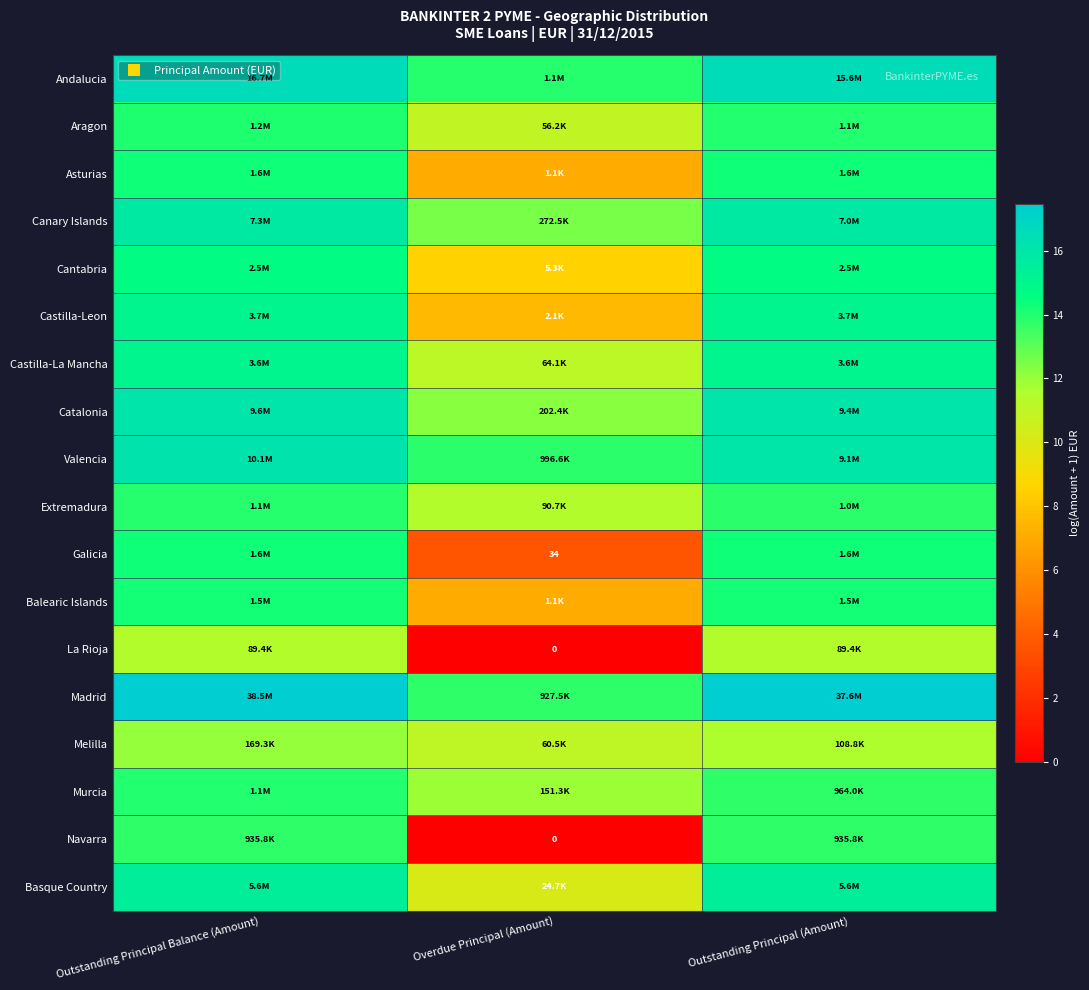

Rank the categories by Canary Islands value from lowest to highest.

Overdue Principal (Amount), Outstanding Principal (Amount), Outstanding Principal Balance (Amount)